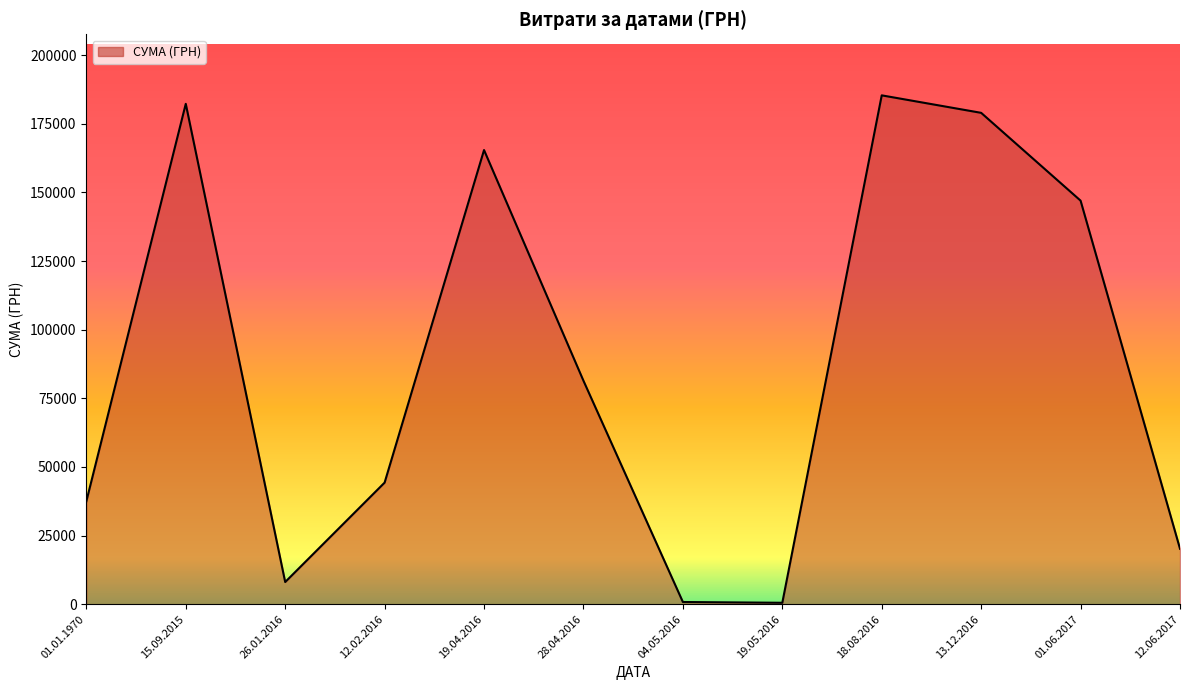

Which has a higher value, 26.01.2016 or 15.09.2015?

15.09.2015